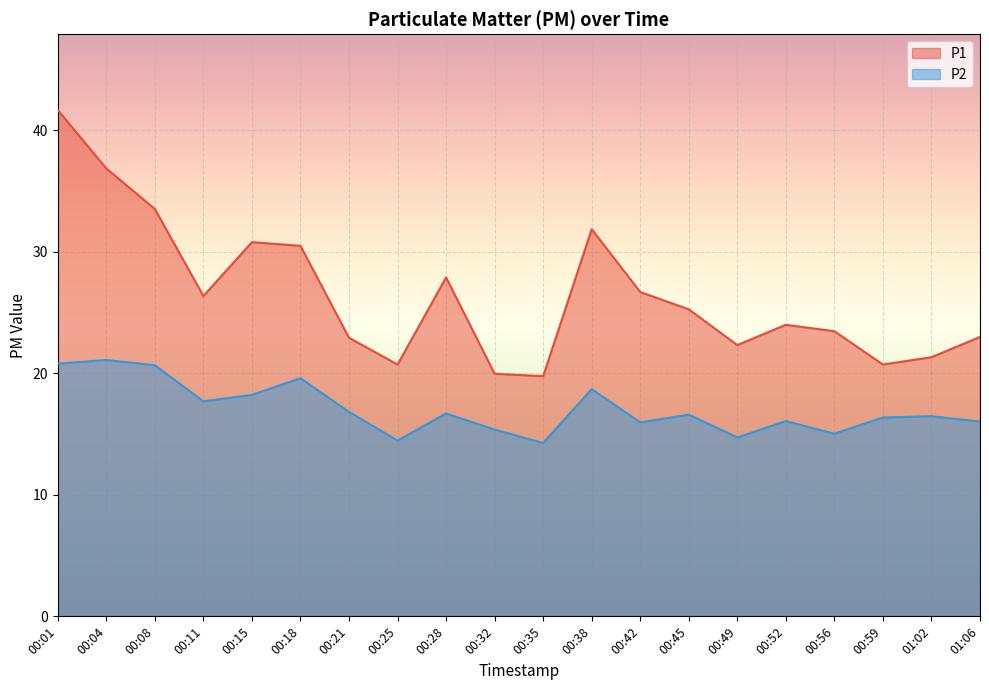

What is the label of the 3rd point from the left?

00:08